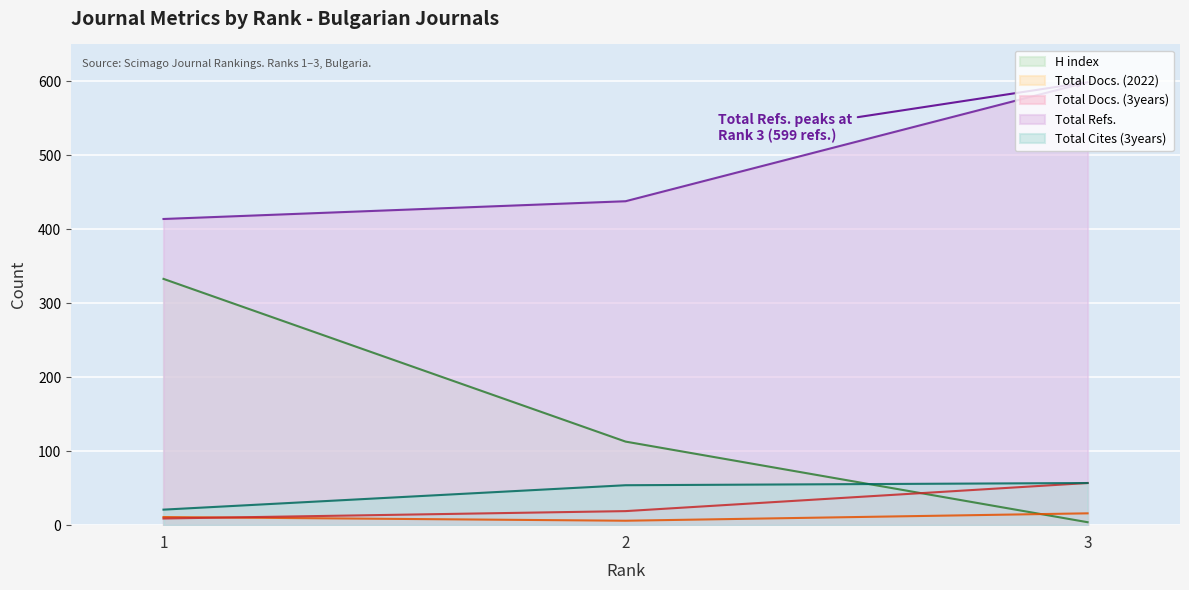

Where does the Total Docs. (2022) series first go above 11?

3